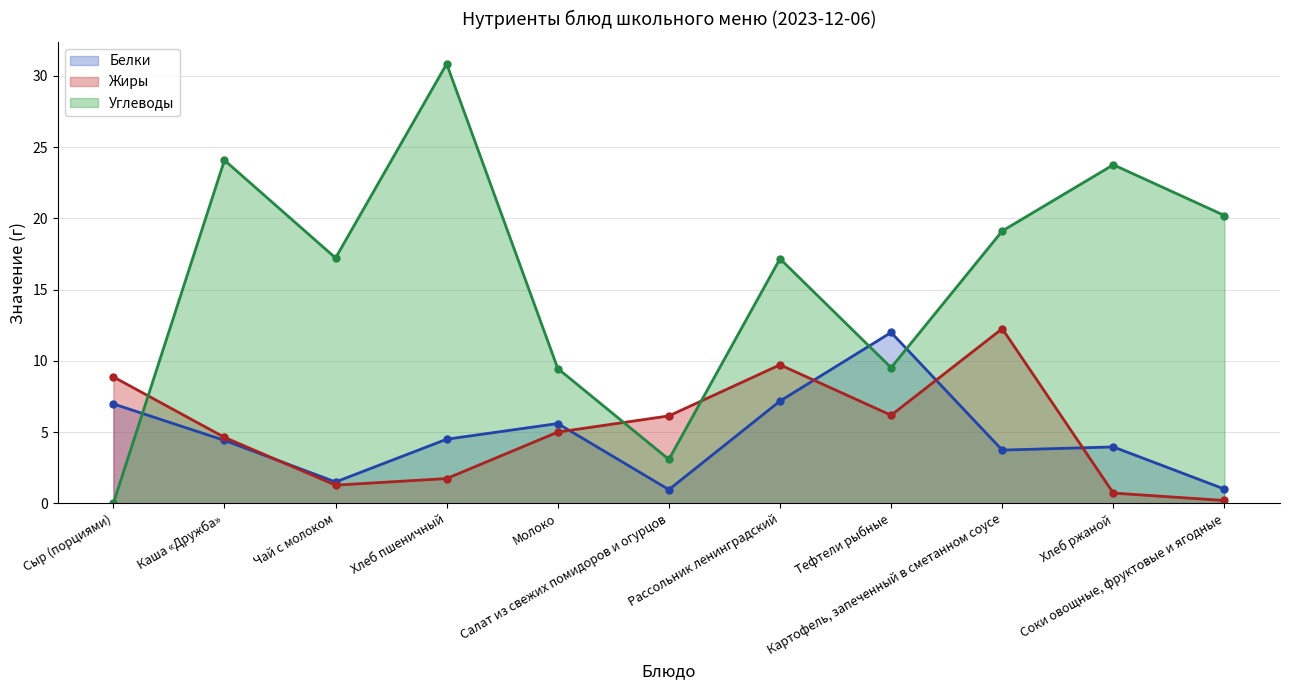

Which category has the highest value in the Жиры (линия) series?

Картофель, запеченный в сметанном соусе